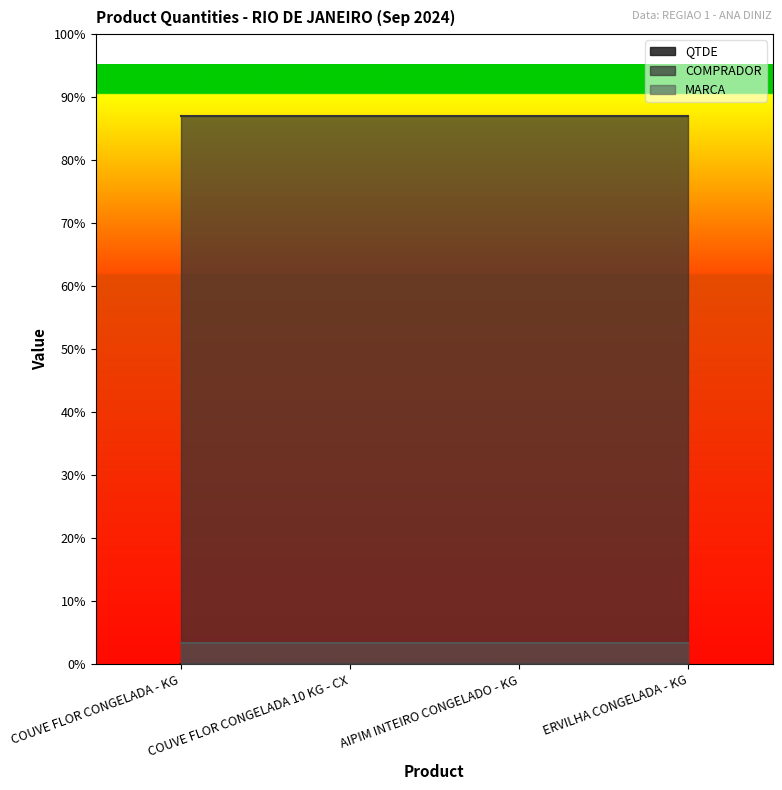

Rank the categories by COMPRADOR value from lowest to highest.

COUVE FLOR CONGELADA - KG, COUVE FLOR CONGELADA 10 KG - CX, AIPIM INTEIRO CONGELADO - KG, ERVILHA CONGELADA - KG